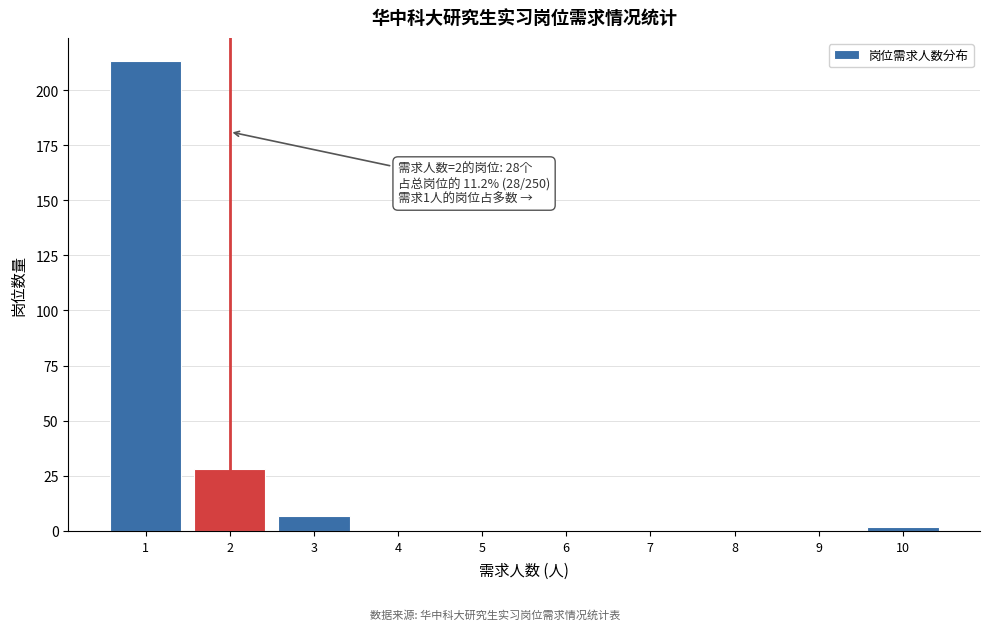

Which range on the x-axis has the tallest bar?

0.5 to 1.5